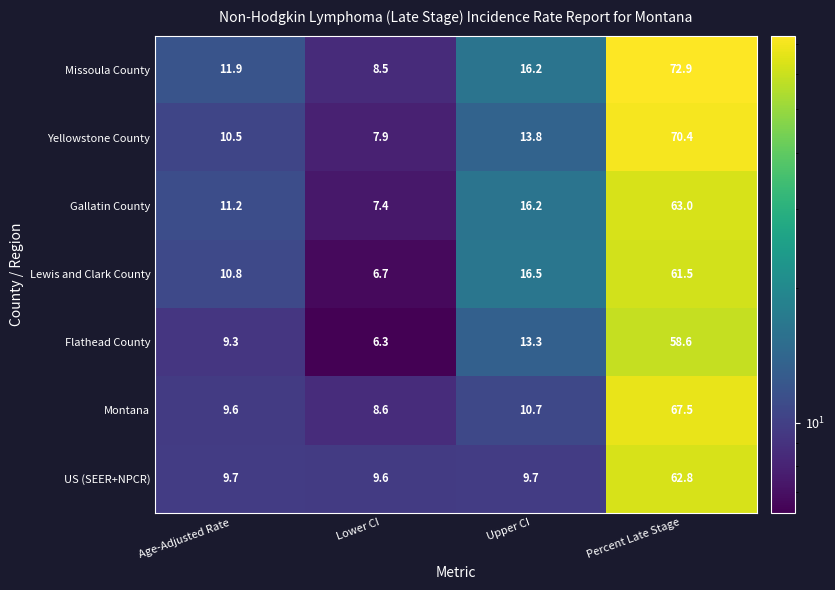

List the series in order of their peak value, highest first.

Missoula County, Yellowstone County, Montana, Gallatin County, US (SEER+NPCR), Lewis and Clark County, Flathead County